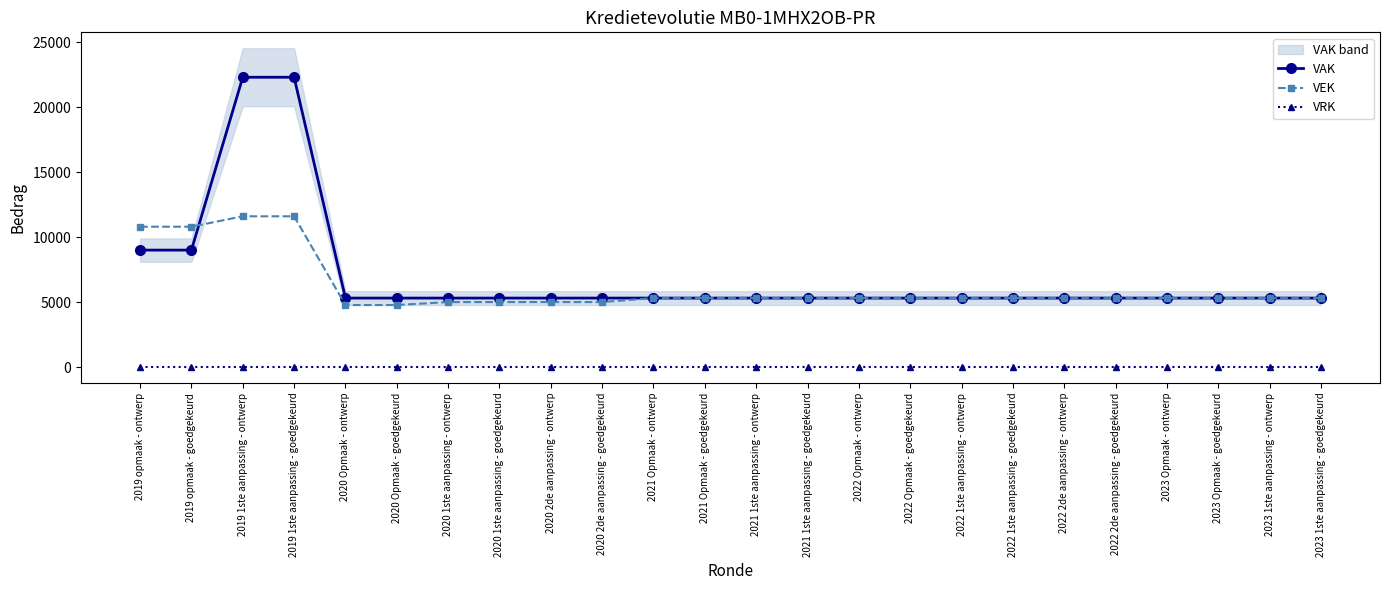

Reading right to left, extract all data points from this chart.

VAK: 5307	5307	5307	5307	5307	5307	5307	5307	5307	5307	5307	5307	5307	5307	5307	5307	5307	5307	5307	5307	22302	22302	9000	9000
VEK: 5307	5307	5307	5307	5307	5307	5307	5307	5307	5307	5307	5307	5307	5307	5000	5000	5000	5000	4772	4772	11601	11601	10800	10800
VRK: 0	0	0	0	0	0	0	0	0	0	0	0	0	0	0	0	0	0	0	0	0	0	0	0